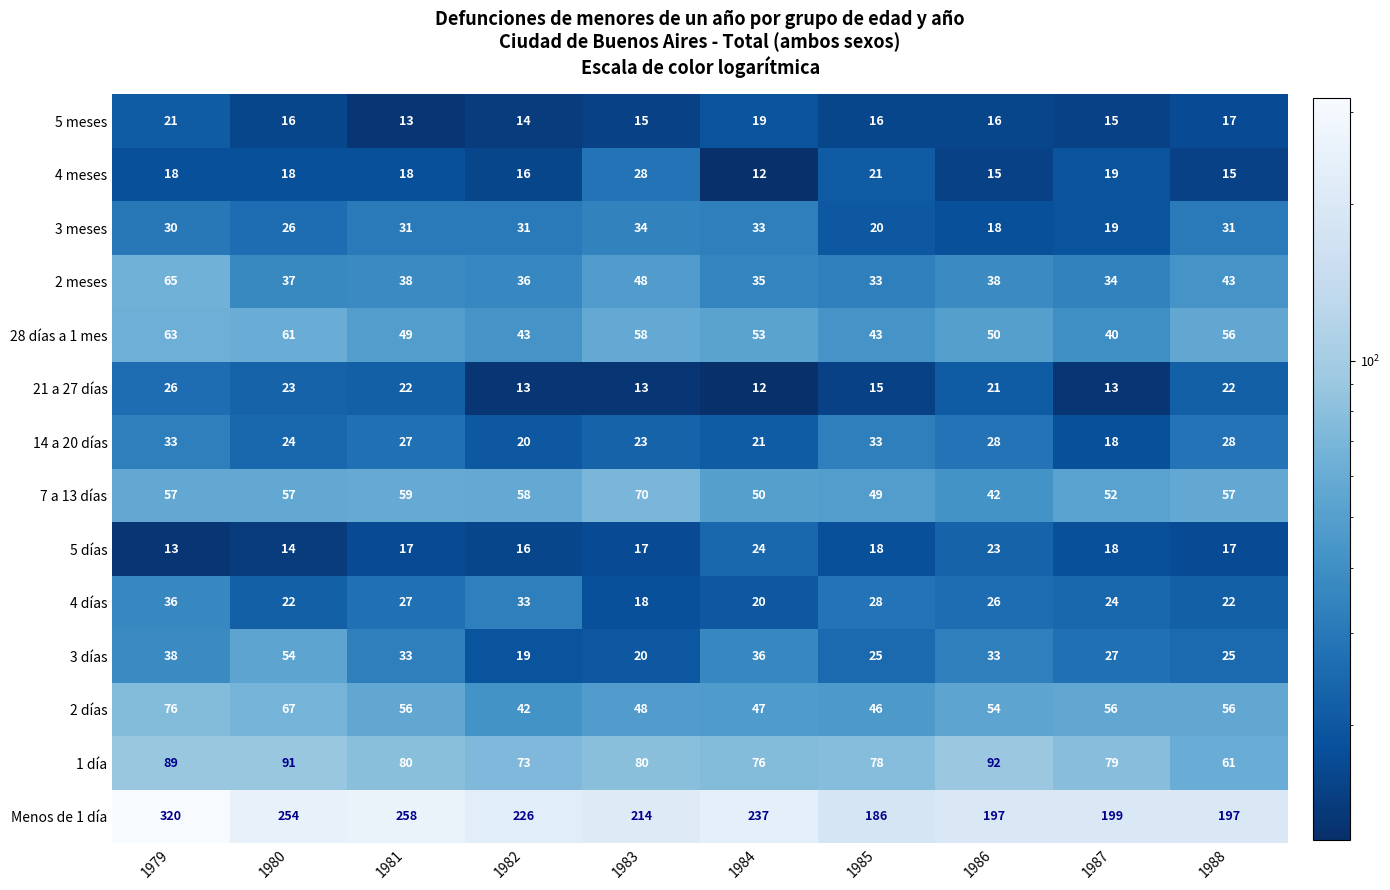

At how many categories does at least one series exceed 100?

10